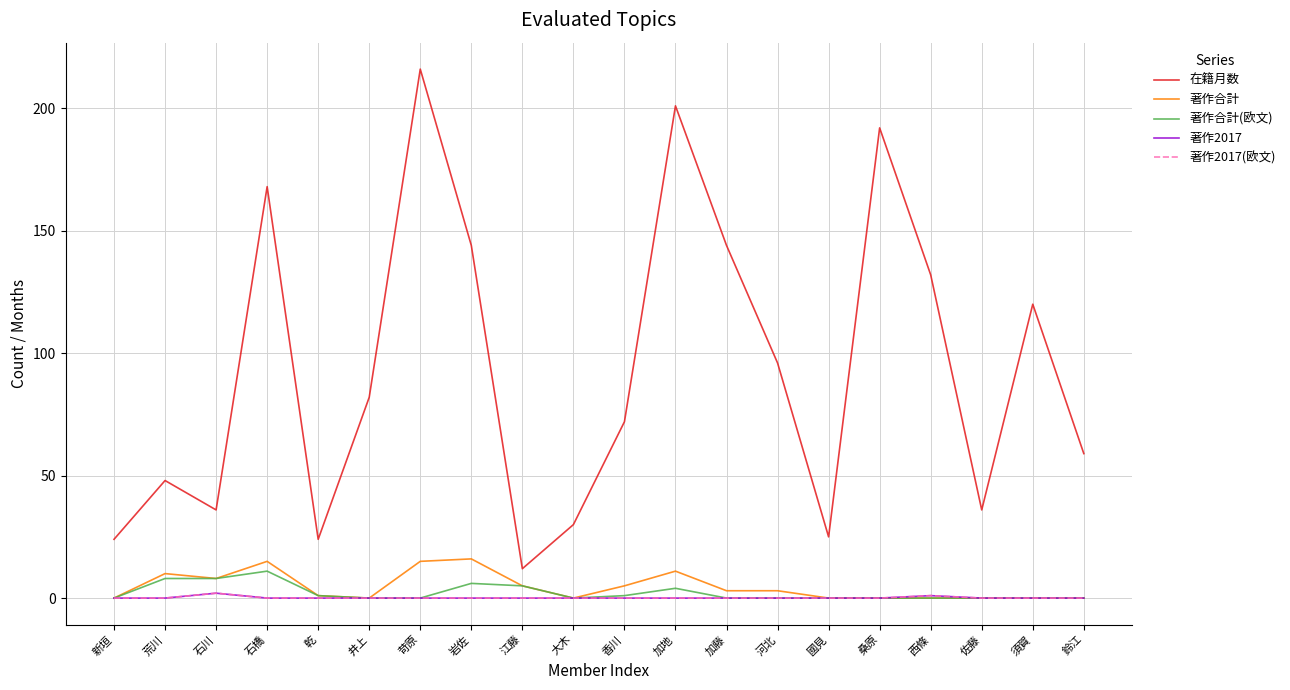

How many interior local peaks does the 著作合計 series have?

4